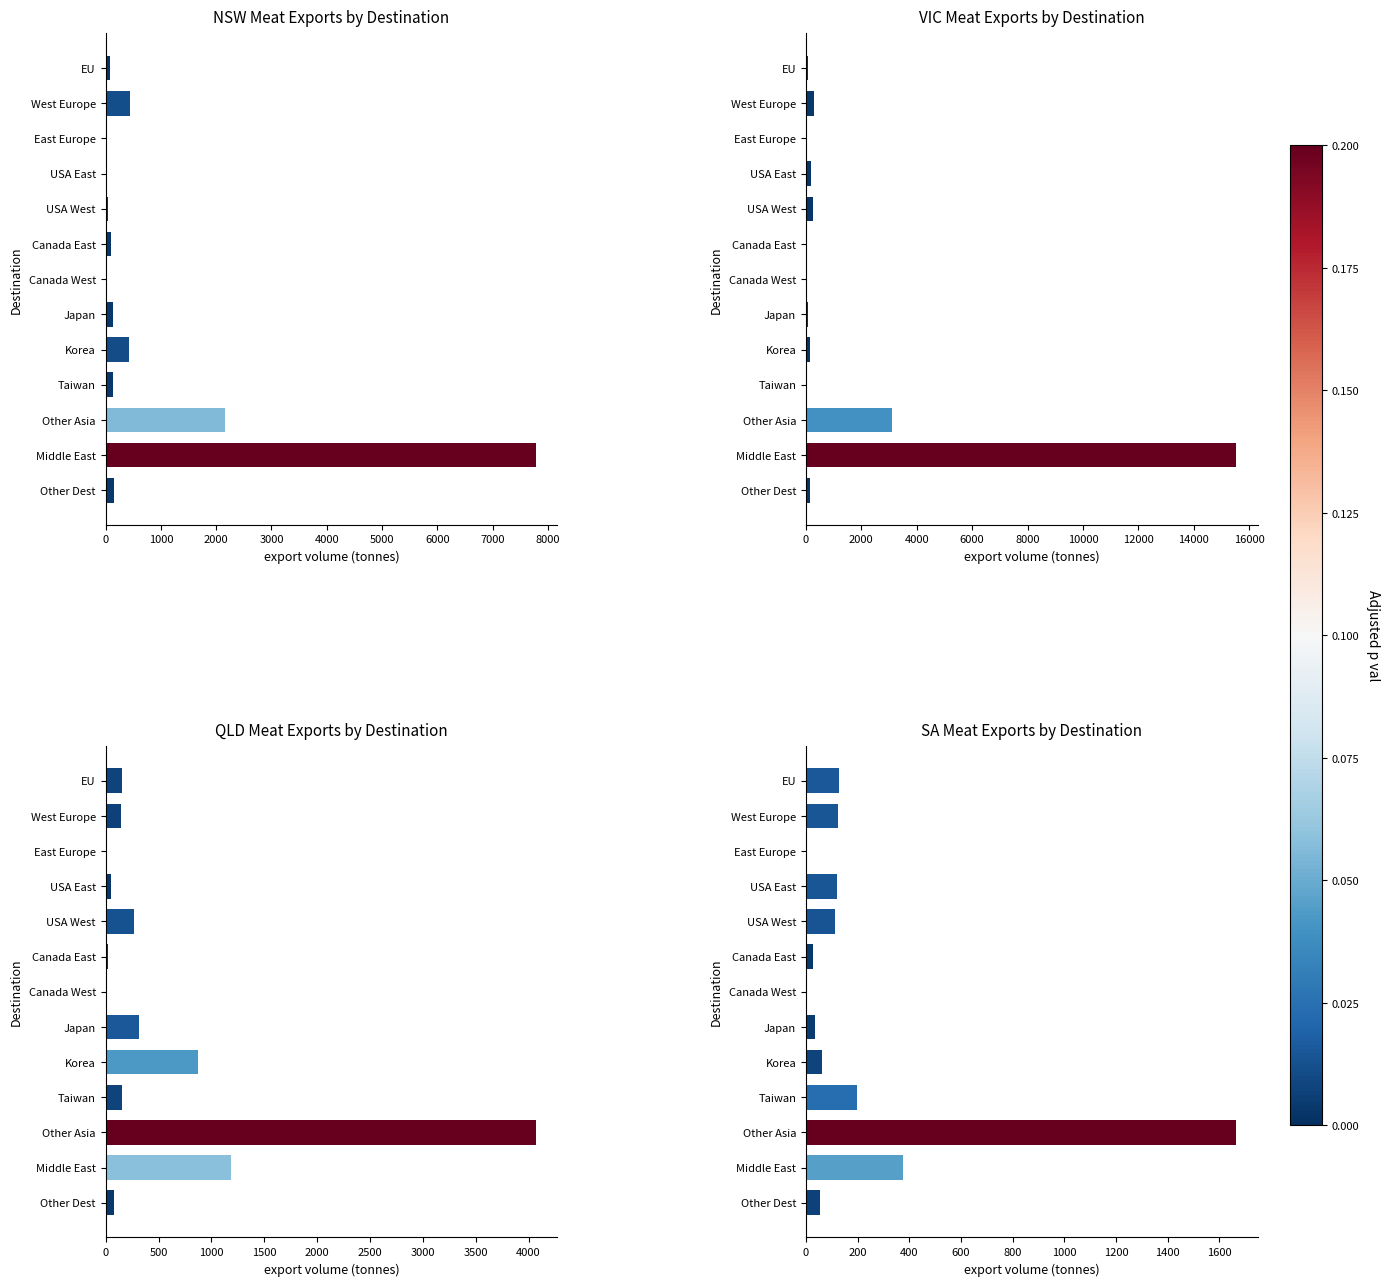

At how many categories does at least one series exceed 5825?

1